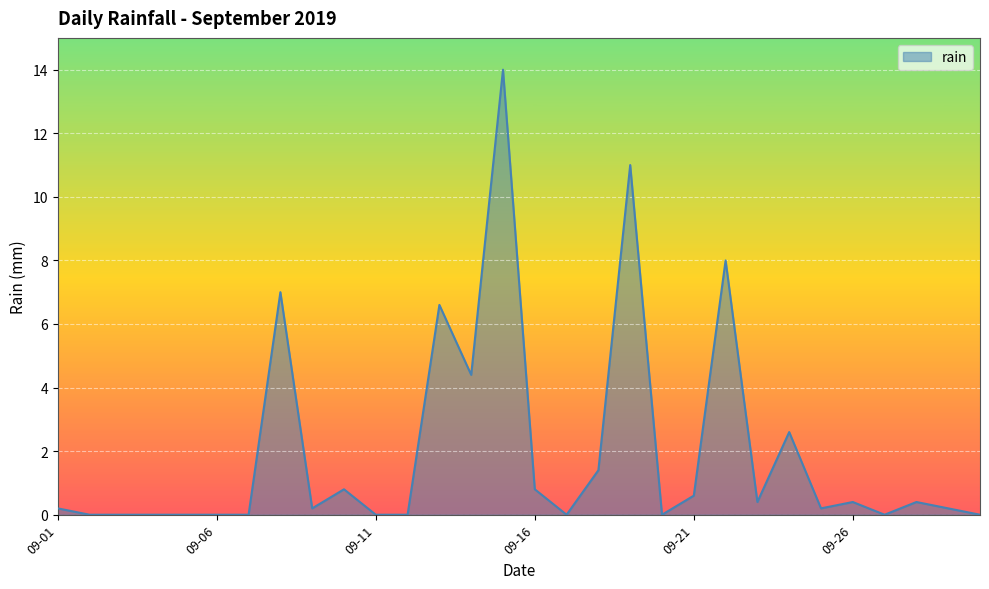

What is the maximum value shown in the chart?

14.0